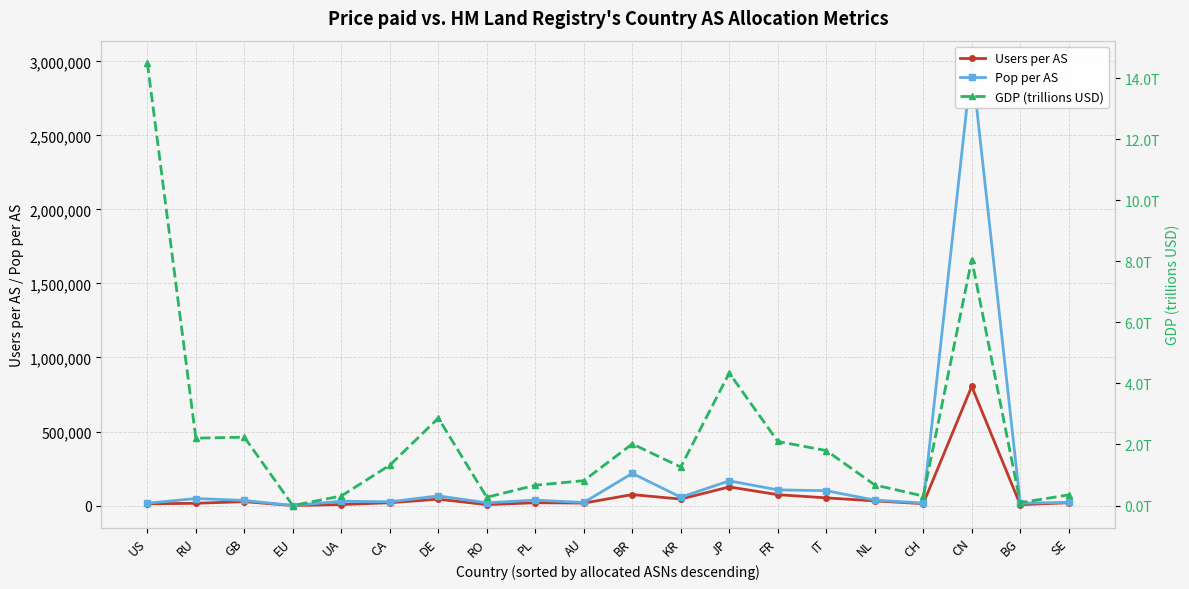

Reading left to right, list all the values displayed in this chart.

Users per AS: 11517.0	15120.0	26250.0	0.0	6579.0	18847.0	42879.0	6122.0	18999.0	16517.0	73867.0	43506.0	125797.0	73325.0	51800.0	31303.0	12607.0	804498.0	5892.0	18939.0
Pop per AS: 15542.0	47253.0	34359.0	0.0	28984.0	25163.0	65067.0	18331.0	36537.0	20621.0	217256.0	56282.0	166618.0	105808.0	100193.0	36569.0	16698.0	2990700.0	16057.0	21233.0
GDP (trillions USD): 14.5	2.2	2.2	0.0	0.3	1.3	2.9	0.3	0.7	0.8	2.0	1.3	4.3	2.1	1.8	0.7	0.3	8.1	0.1	0.3